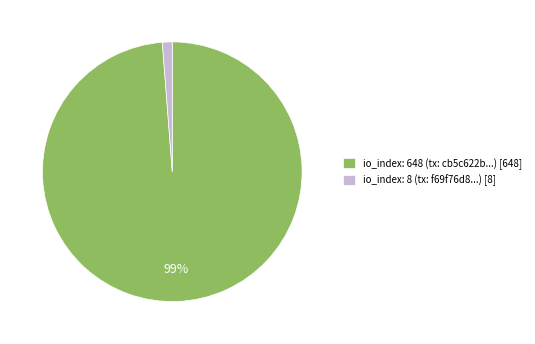

What is the largest slice in the pie chart?

io_index: 648 (tx: cb5c622b...) [648]